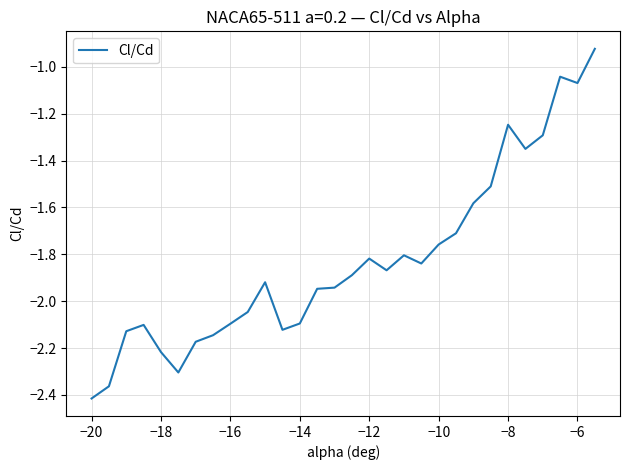

Which label corresponds to the smallest value in the chart?

−20